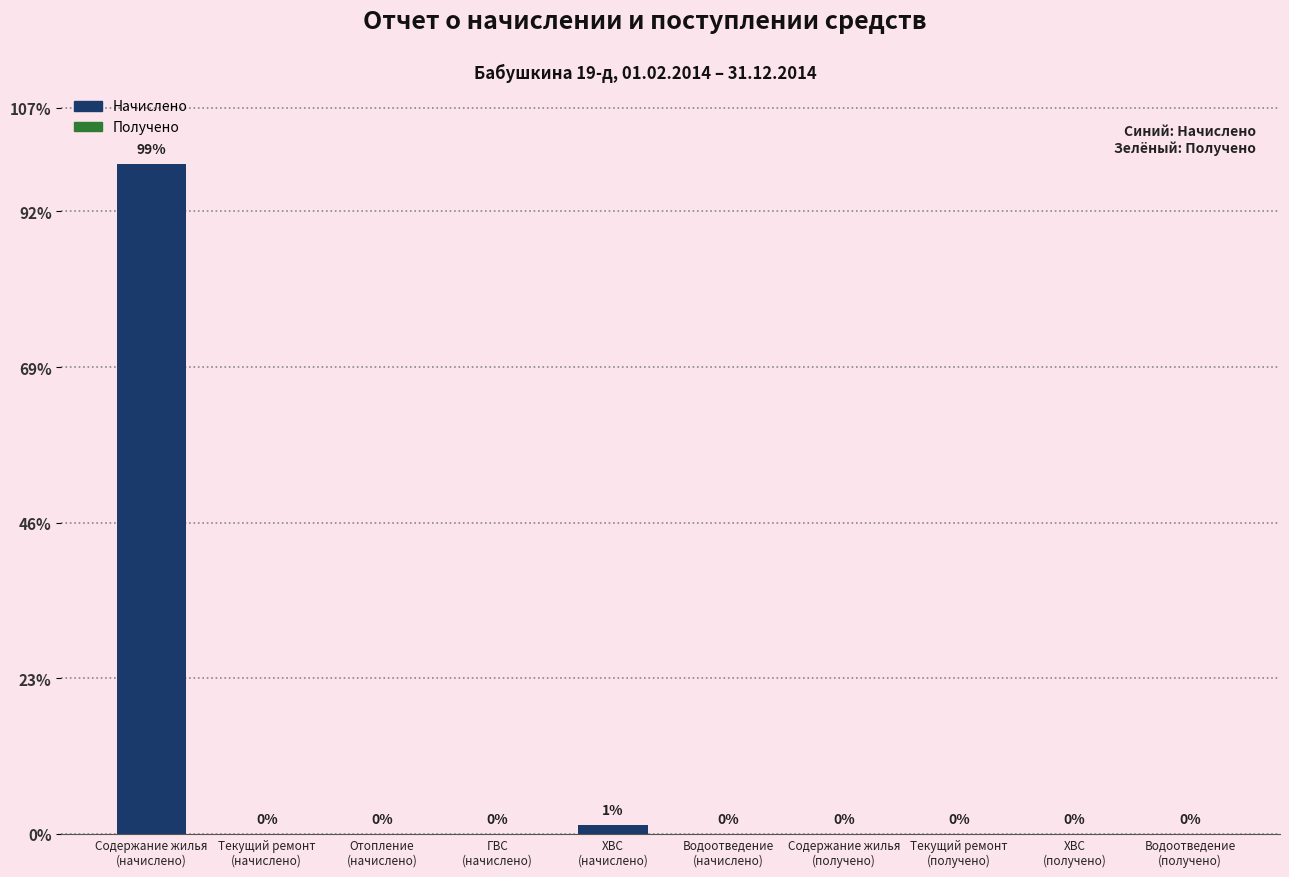

Are the bars grouped side by side (vs. stacked)?

No